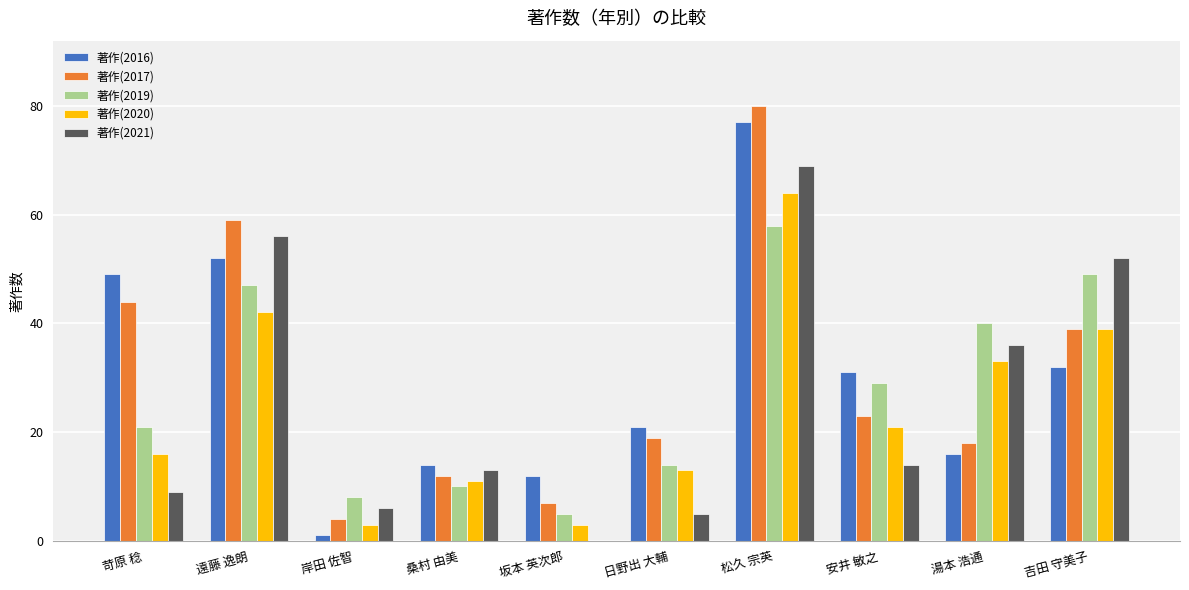

Is the value of 著作(2016) at 苛原 稔 greater than the value of 著作(2021) at 松久 宗英?

No